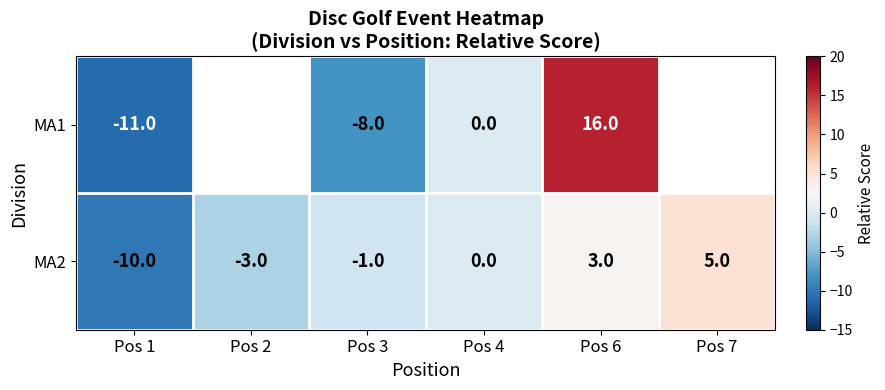

What is the highest value of the MA2 series?

5